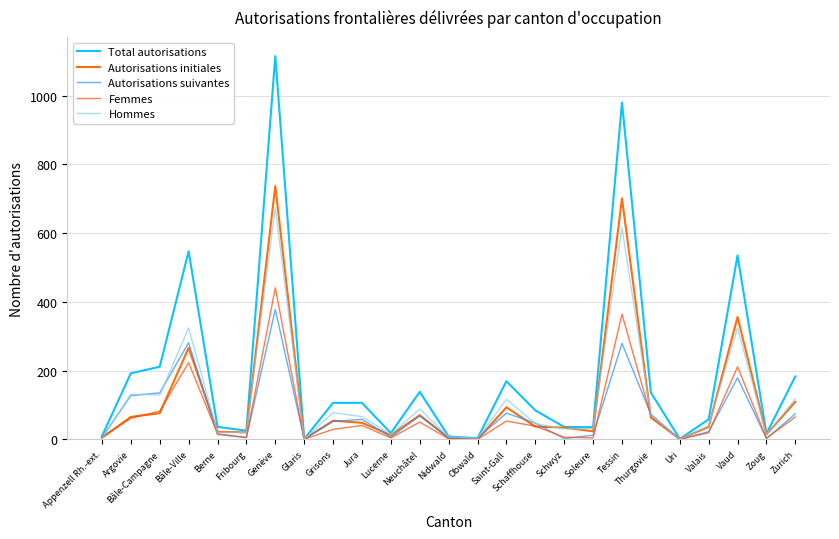

Does the chart have visible grid lines?

Yes